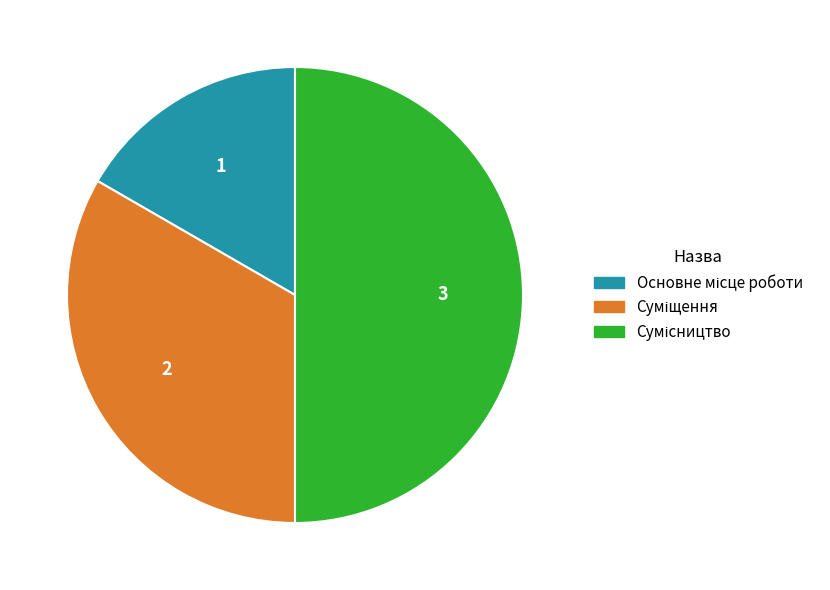

Does Основне місце роботи represent more than half of the total?

No